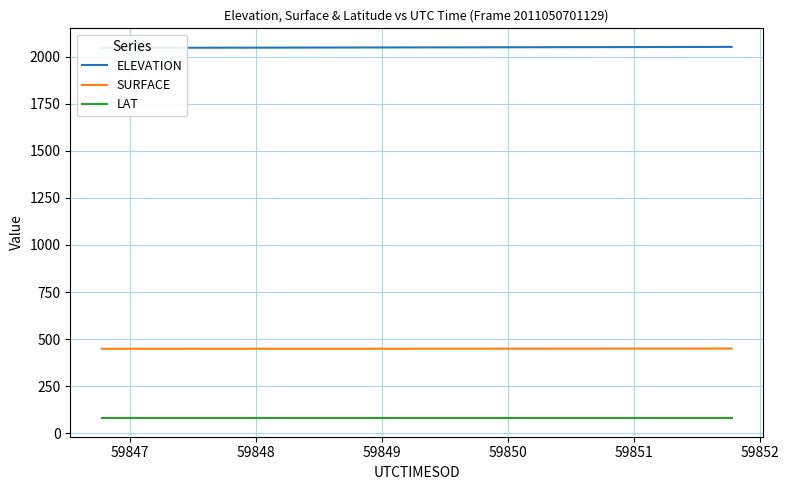

Rank the series by their maximum value, from lowest to highest.

LAT, SURFACE, ELEVATION